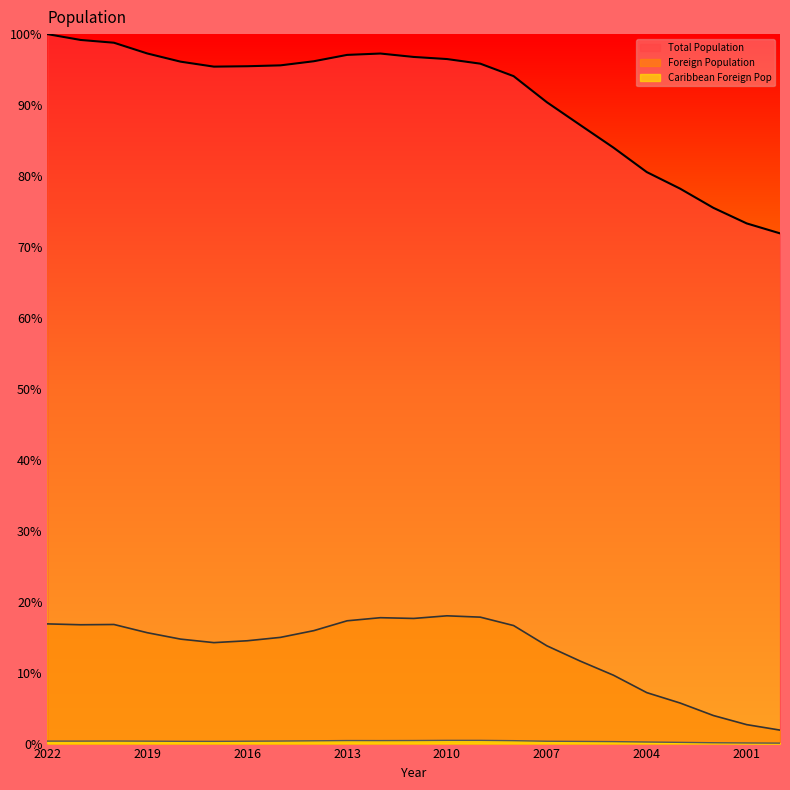

The value of Caribbean Foreign Pop at 2008 is 0.6. True or false?

False